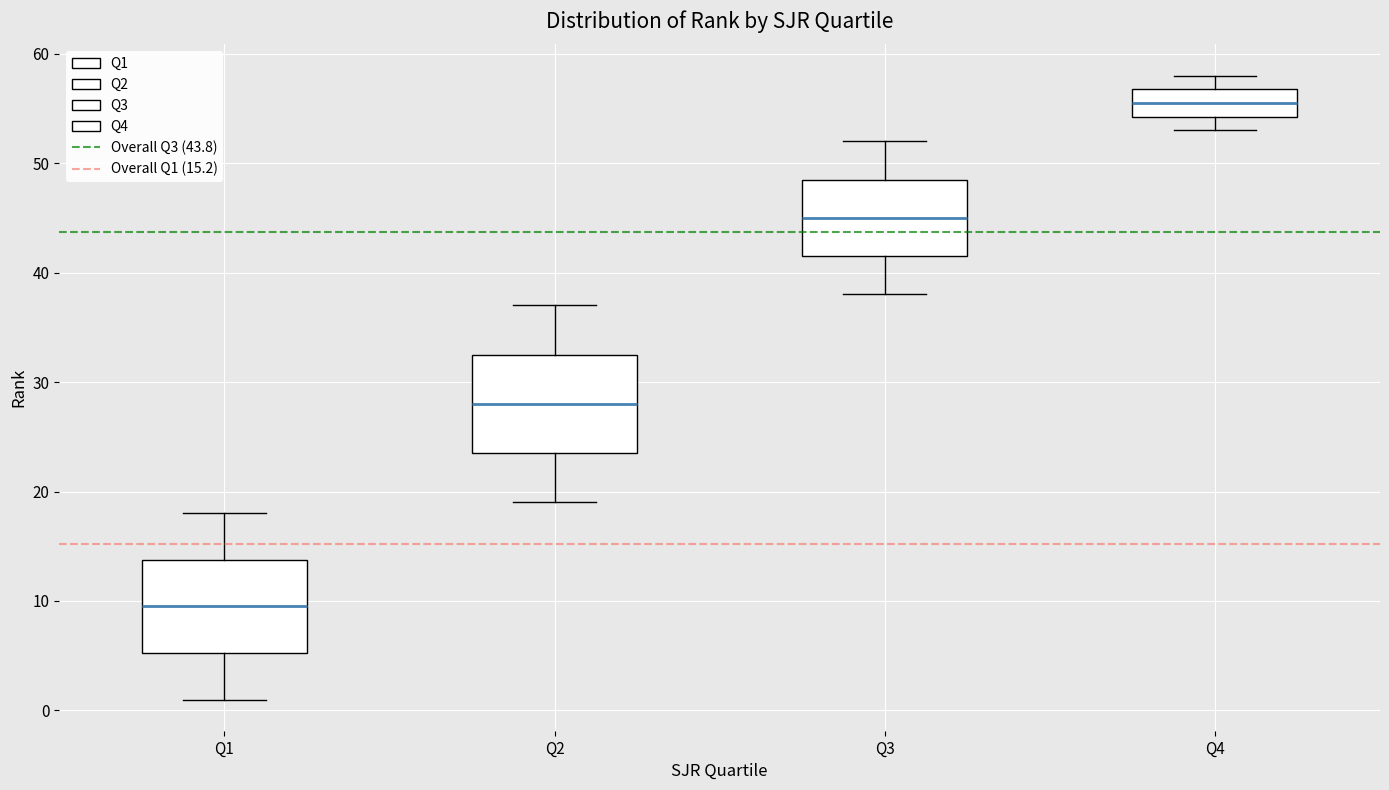

Reading left to right, read every box against the y-axis: the position of its median line, the range the box covers, and the ends of its whiskers. The values are not printed on the chart, so give them approximately, as read against the axis.

Q1: median 10, box 5 to 14, whiskers 1 to 18
Q2: median 28, box 24 to 33, whiskers 19 to 37
Q3: median 45, box 42 to 49, whiskers 38 to 52
Q4: median 56, box 54 to 57, whiskers 53 to 58